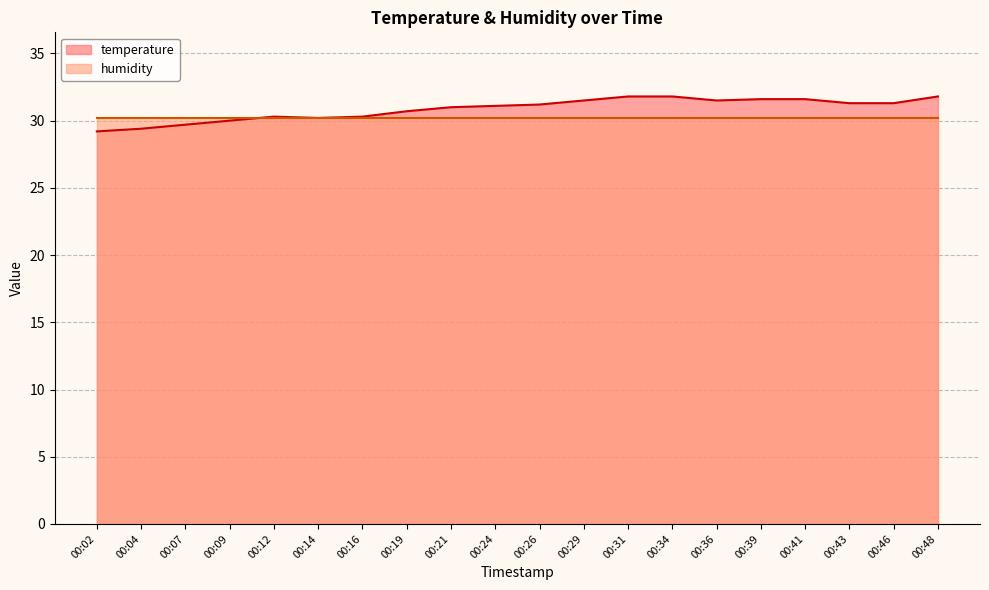

Reading right to left, extract all data points from this chart.

00:48=31.8	00:46=31.3	00:43=31.3	00:41=31.6	00:39=31.6	00:36=31.5	00:34=31.8	00:31=31.8	00:29=31.5	00:26=31.2	00:24=31.1	00:21=31.0	00:19=30.7	00:16=30.3	00:14=30.2	00:12=30.3	00:09=30.0	00:07=29.7	00:04=29.4	00:02=29.2